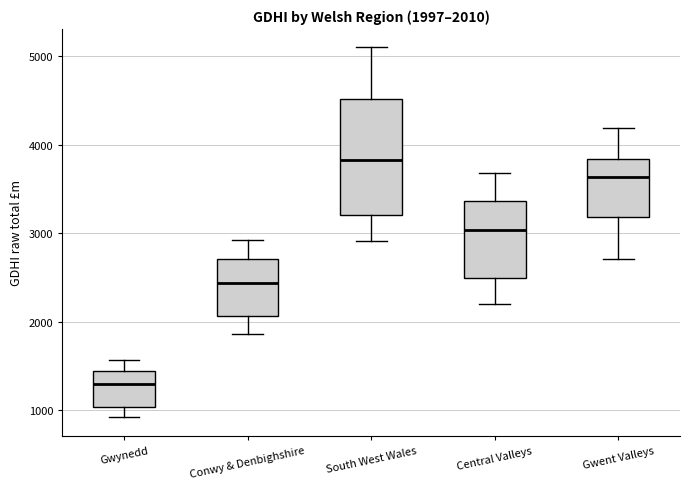

Which box has the lowest median line?

Gwynedd